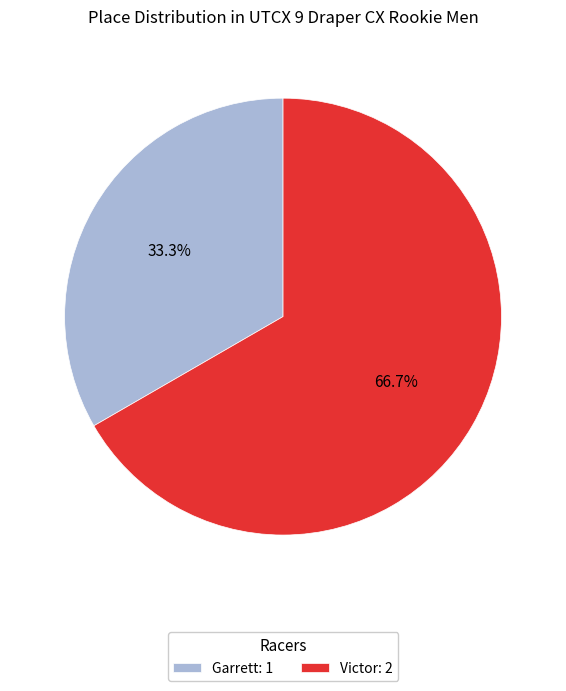

To the nearest percent, what is the difference between the Victor and Garrett slice percentages?

33%